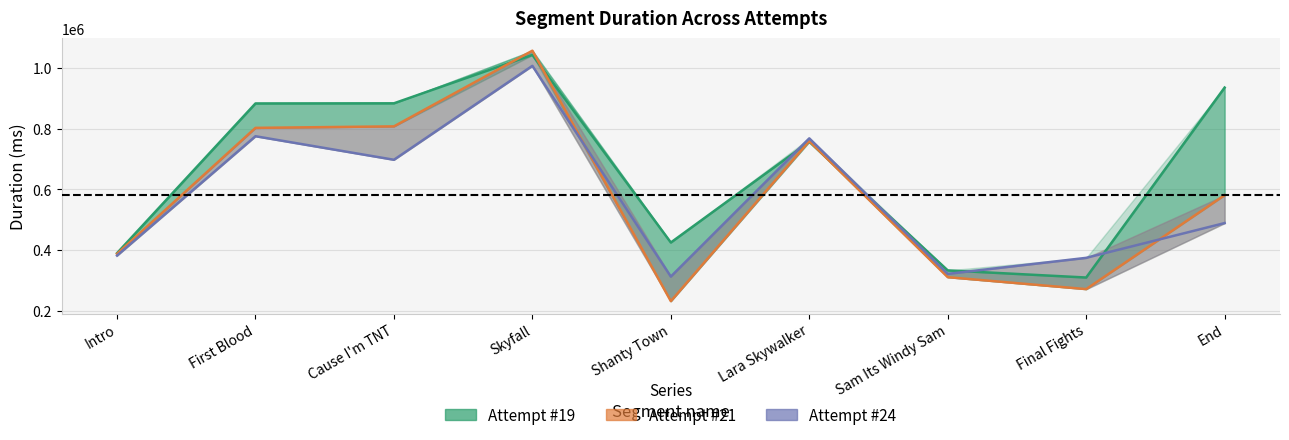

True or false: Attempt #19 has a value of 390443 at Intro.

True